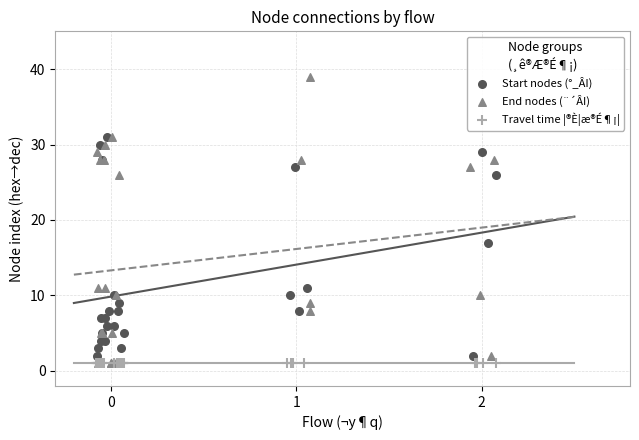

What are all the series names shown in the legend?

Start nodes (°_ÂI), End nodes (¨´ÂI), Travel time |®È¦æ®É¶¡|